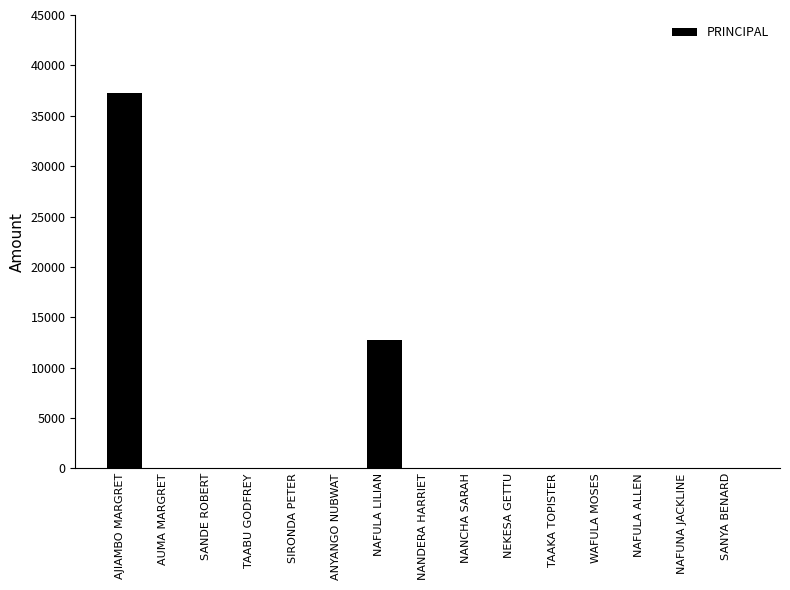

What is the greatest value displayed?

37300